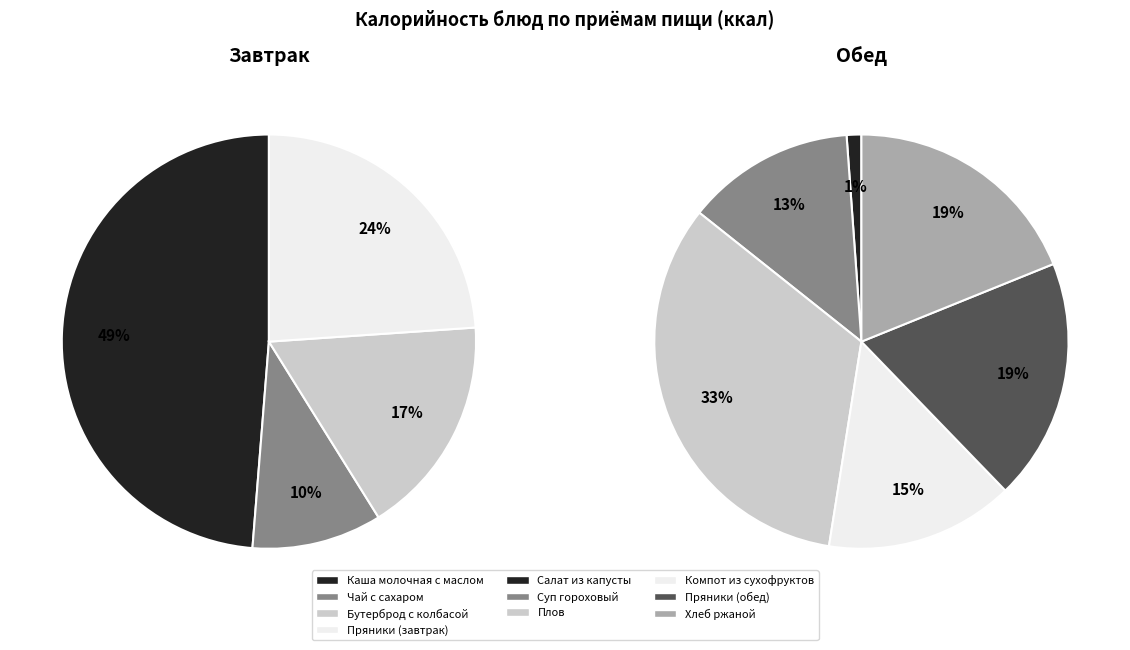

Is there a majority slice in this chart?

No